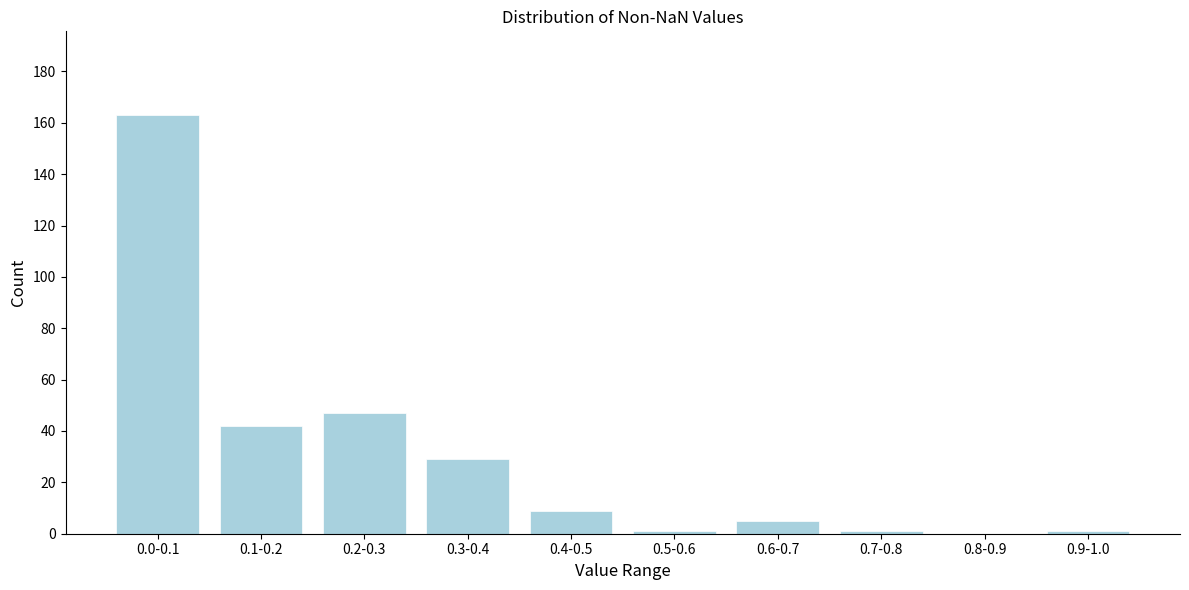

Reading right to left, list all the values displayed in this chart.

0.9-1.0=1	0.8-0.9=0	0.7-0.8=1	0.6-0.7=5	0.5-0.6=1	0.4-0.5=9	0.3-0.4=29	0.2-0.3=47	0.1-0.2=42	0.0-0.1=163